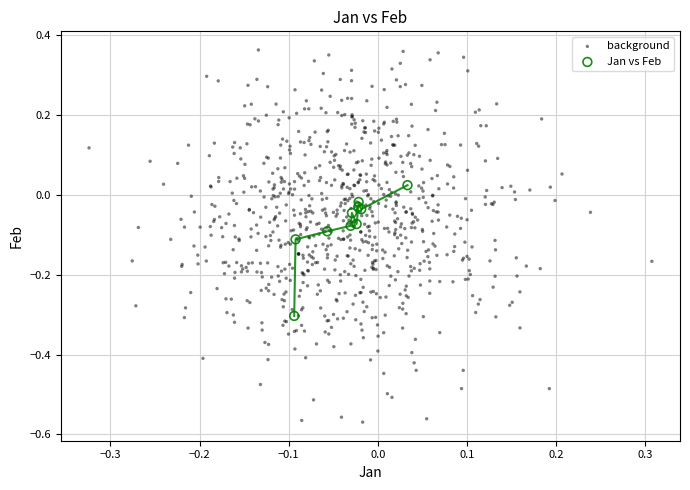

Which series contains the highest Y value?

background